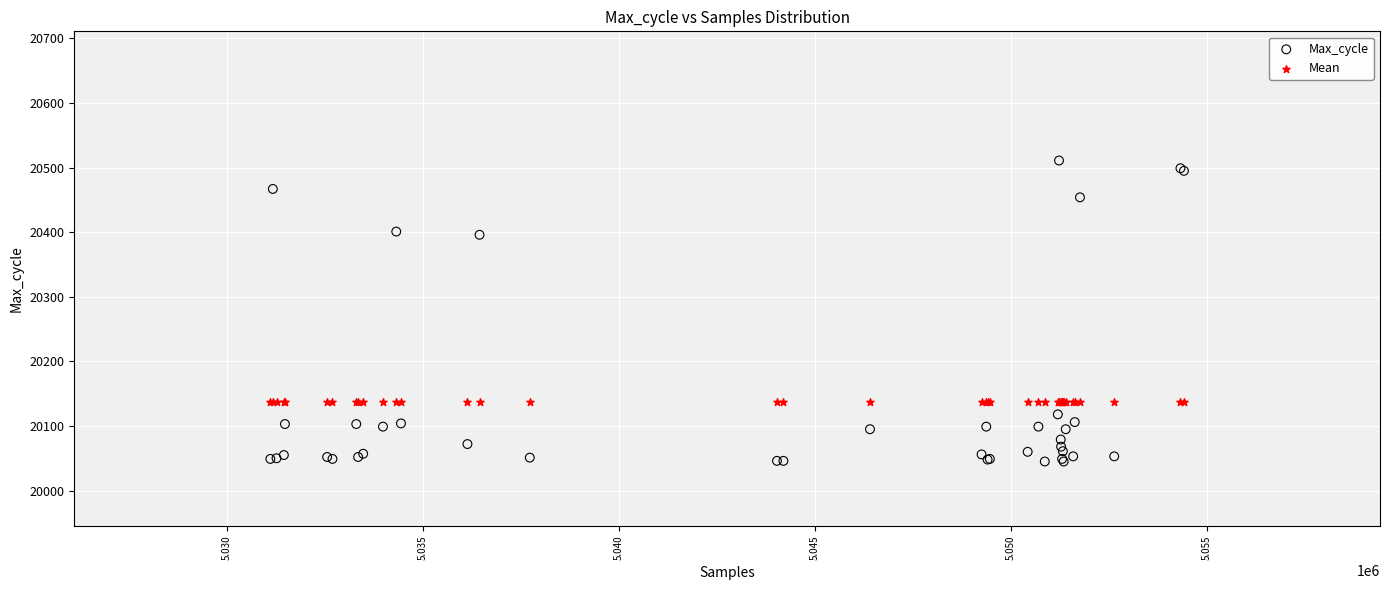

Which series reaches the maximum Y coordinate?

Max_cycle